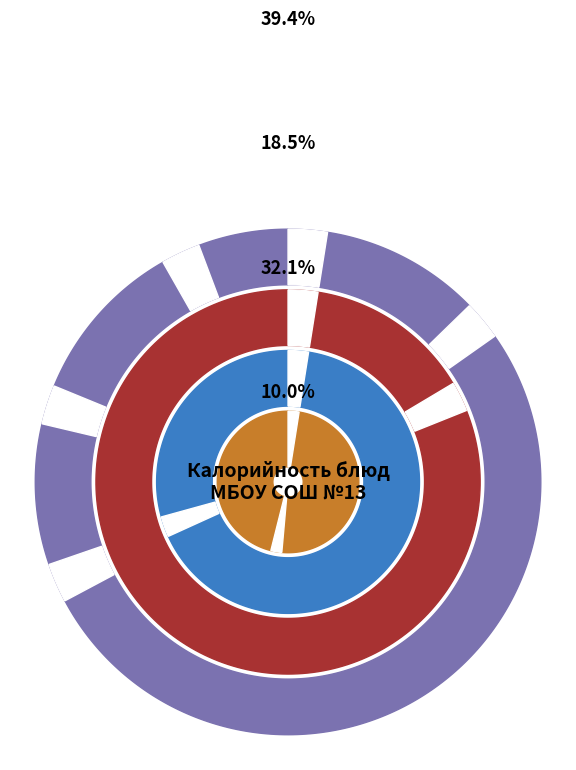

Approximately how many times larger is the value at Каша пшенная молочная compared to Мандарины свежие?

7.1